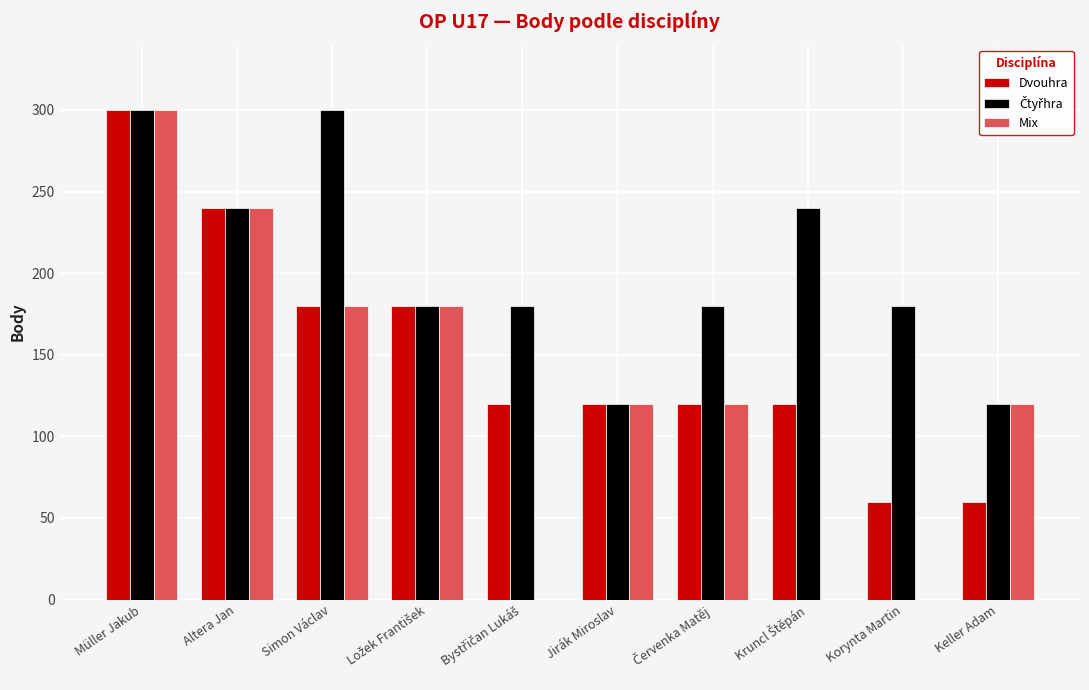

What is the sum of all Dvouhra values?

1500